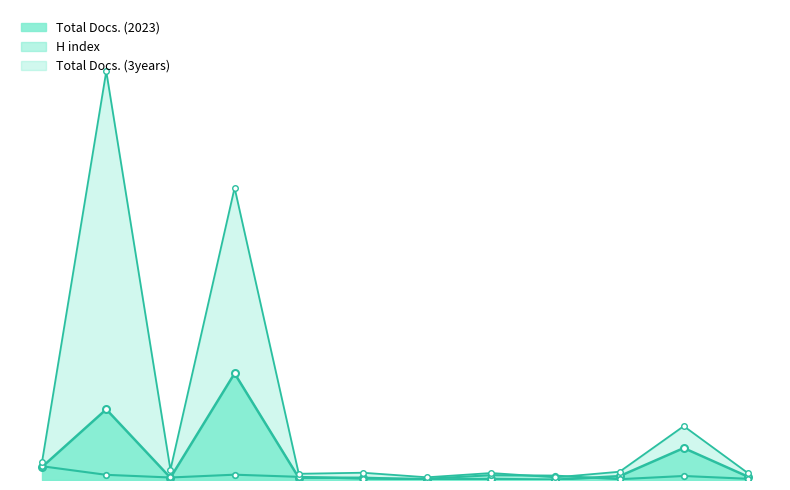

How many lines are shown in the chart?

3